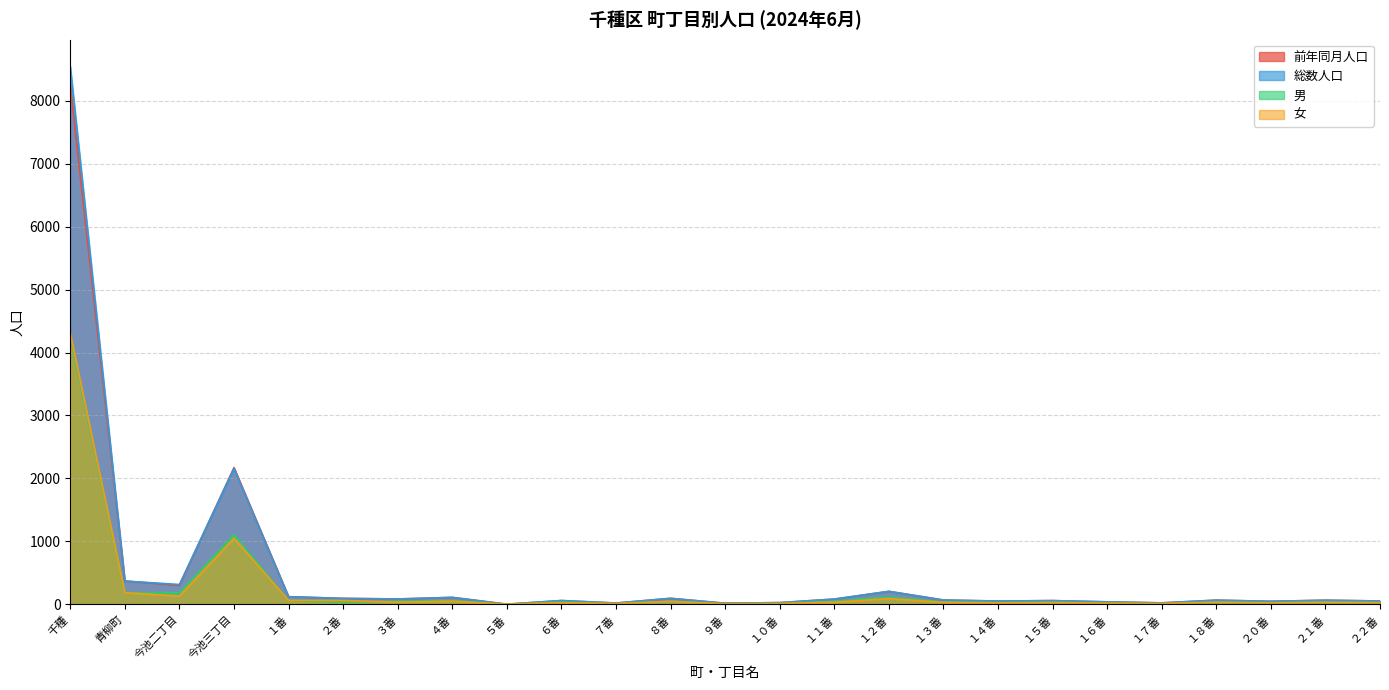

Is the value of 総数人口 at ６番 greater than the value of 男 at １０番?

Yes